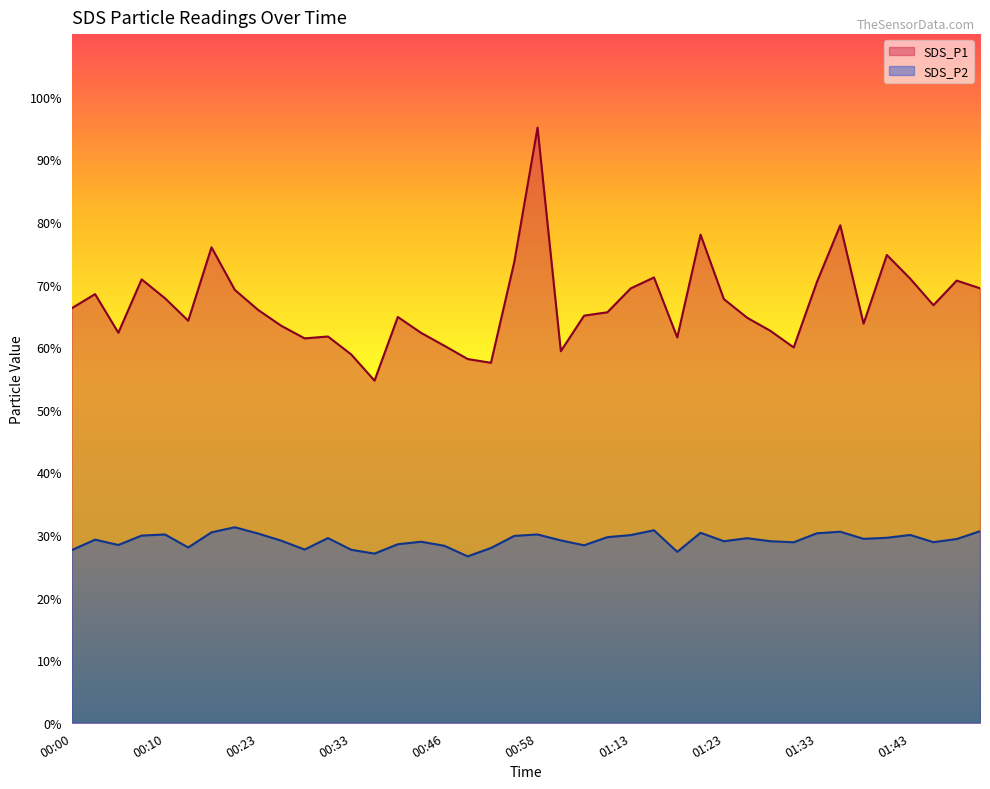

How many interior local valleys does the SDS_P2 series have?

11